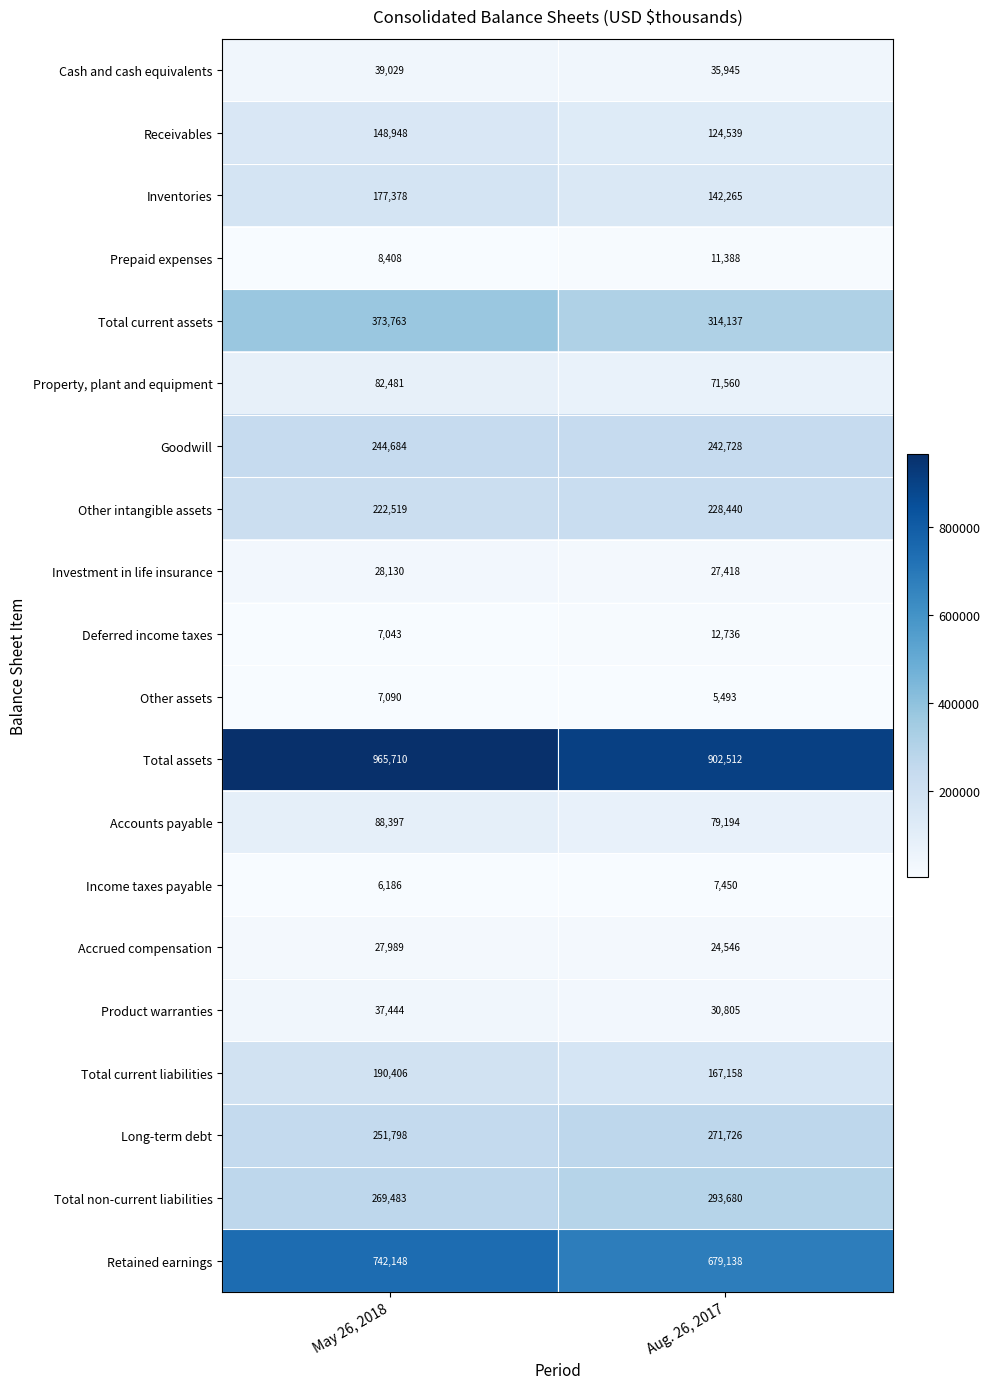

Is it true that Other intangible assets equals 383016 at May 26, 2018?

False